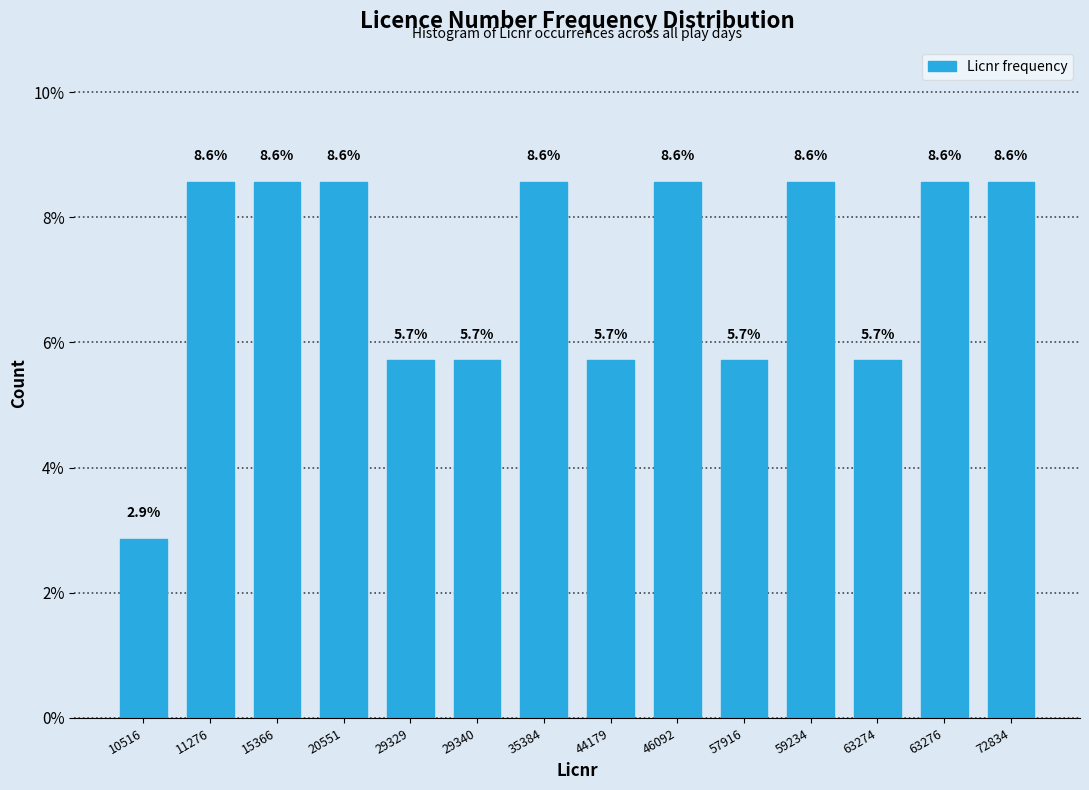

Reading left to right, transcribe all the data shown in this chart.

2.9	8.6	8.6	8.6	5.7	5.7	8.6	5.7	8.6	5.7	8.6	5.7	8.6	8.6